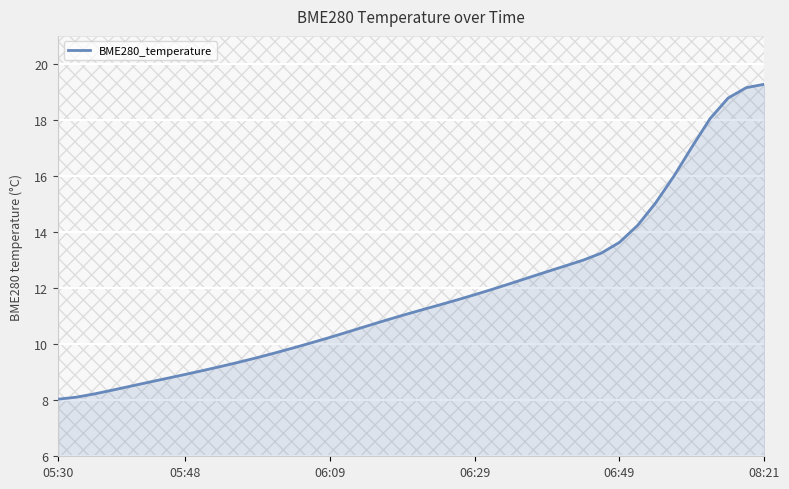

What is the minimum value for BME280_temperature?

8.0